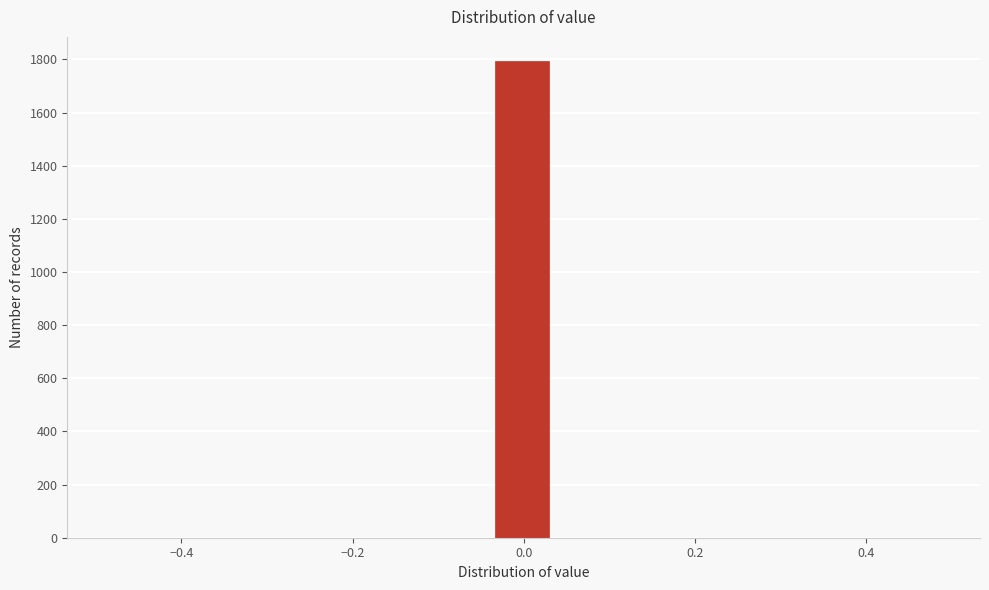

Read against the x-axis, roughly where is the centre of the tallest bar?

0.00